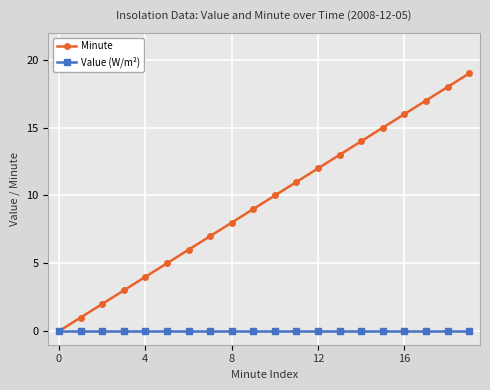

List the series in order of their overall mean, lowest first.

Value (W/m²), Minute